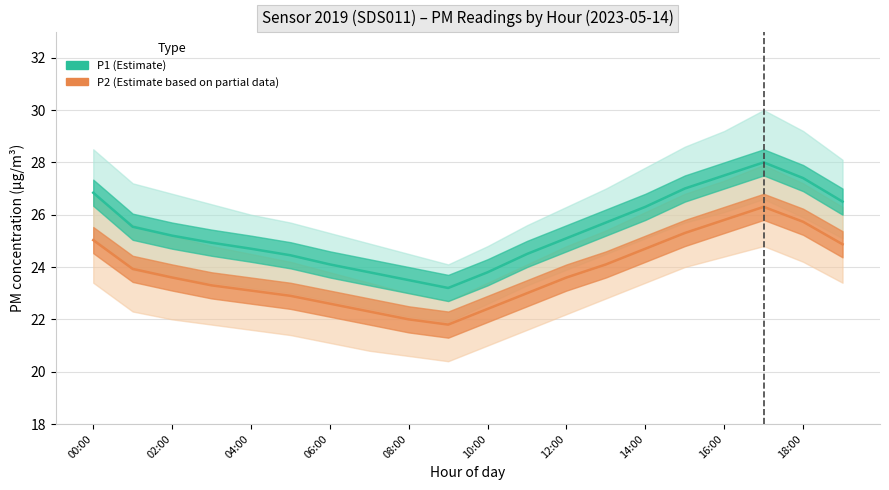

True or false: P2 and P1 cross at least once.

False